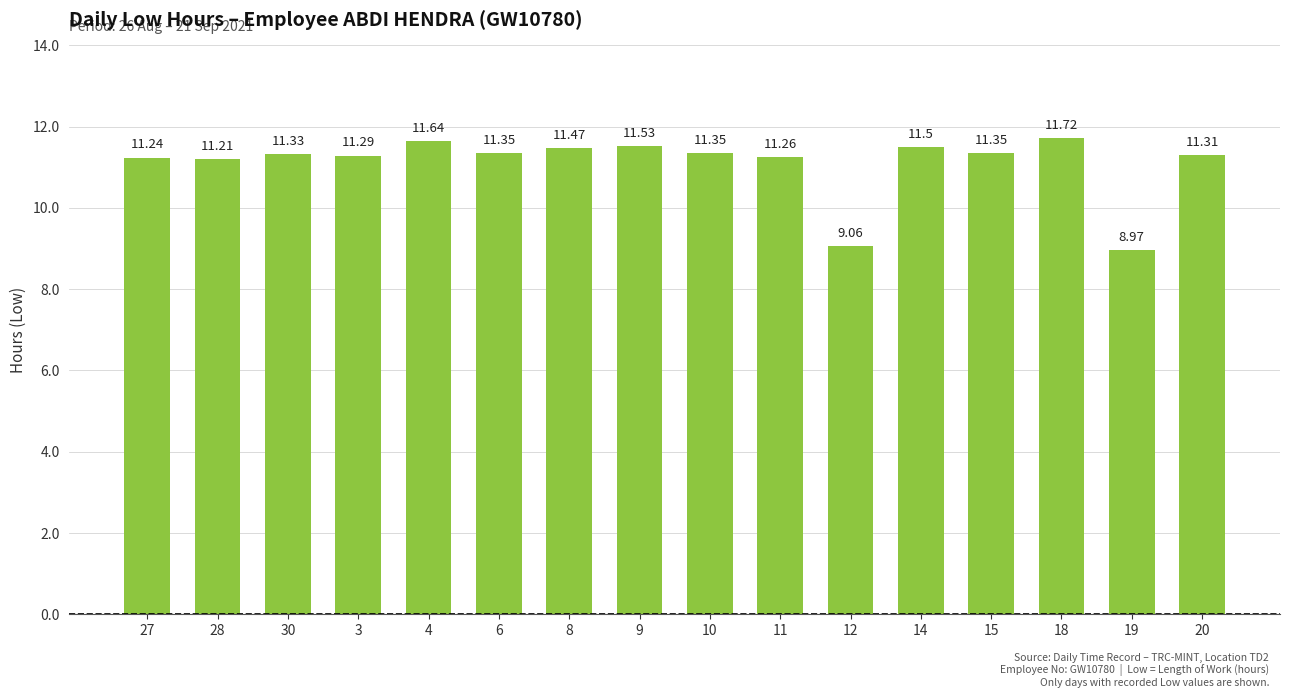

Are the bars horizontal?

No